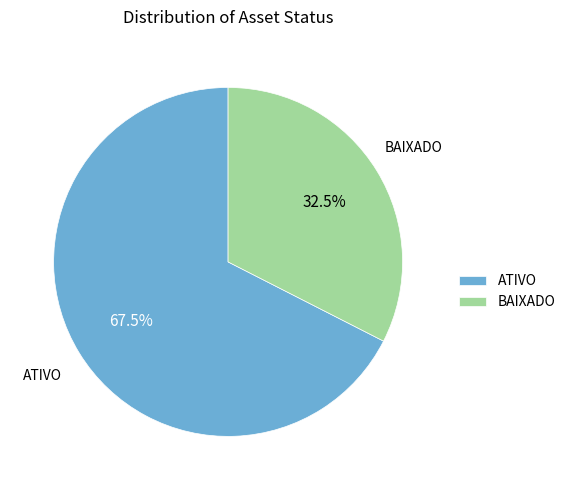

Which slice is the smallest?

BAIXADO